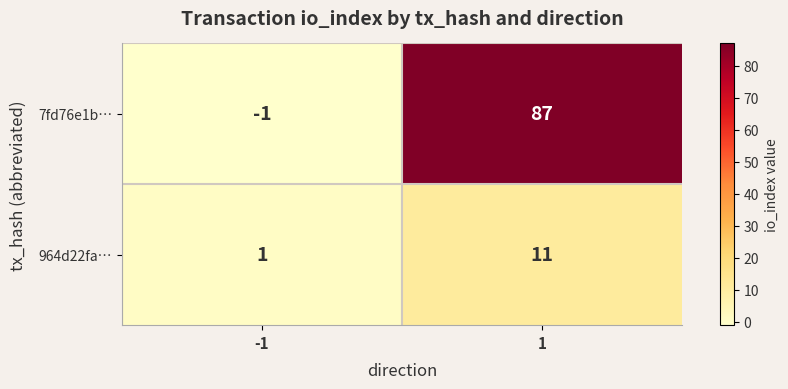

The value of 964d22fa… at 1 is 15. True or false?

False